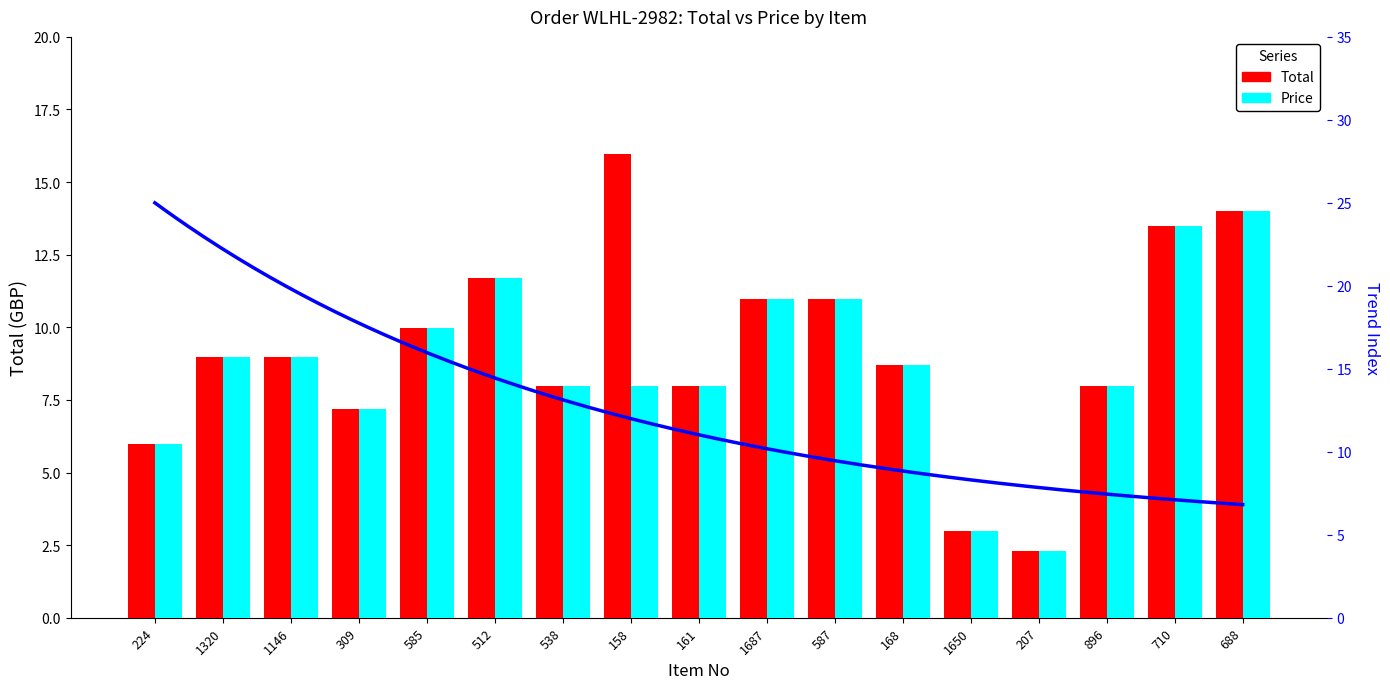

List the series in order of their peak value, highest first.

Total, Price